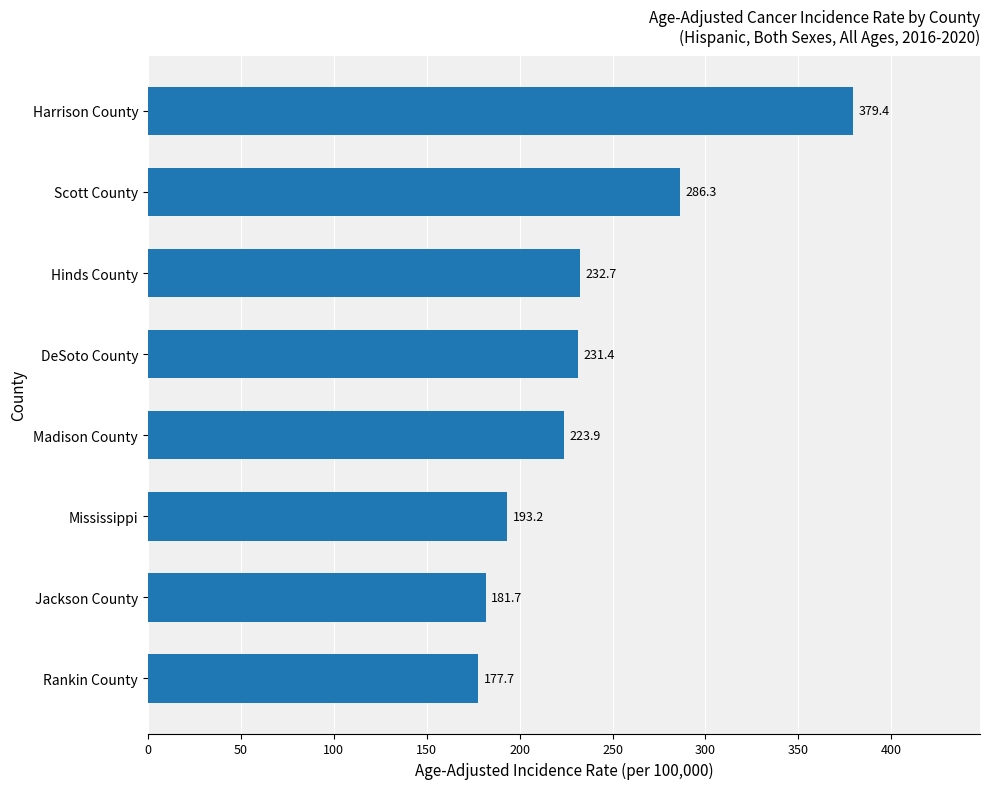

Which has a higher value, Madison County or Jackson County?

Madison County